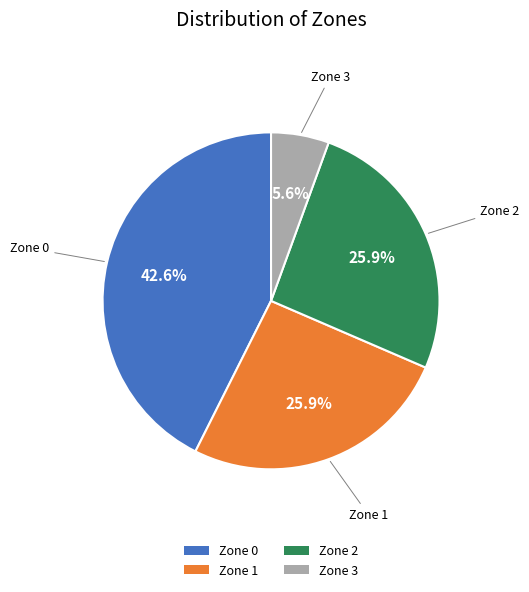

True or false: Zone 0 accounts for 43% of the total.

True